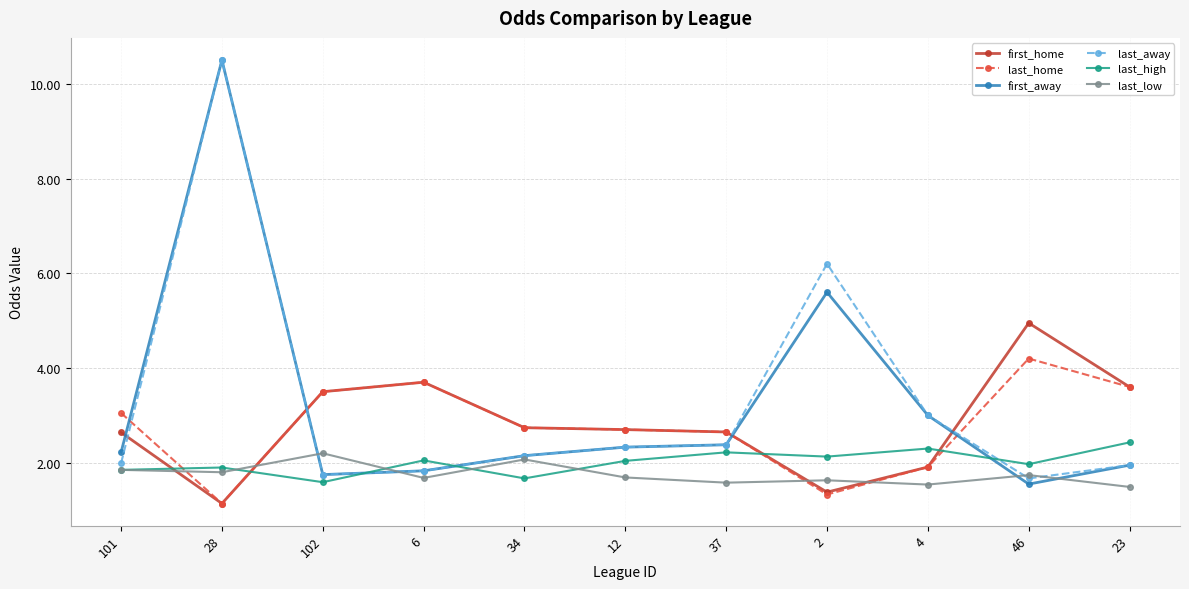

What is the total value across all series at 102?

14.3